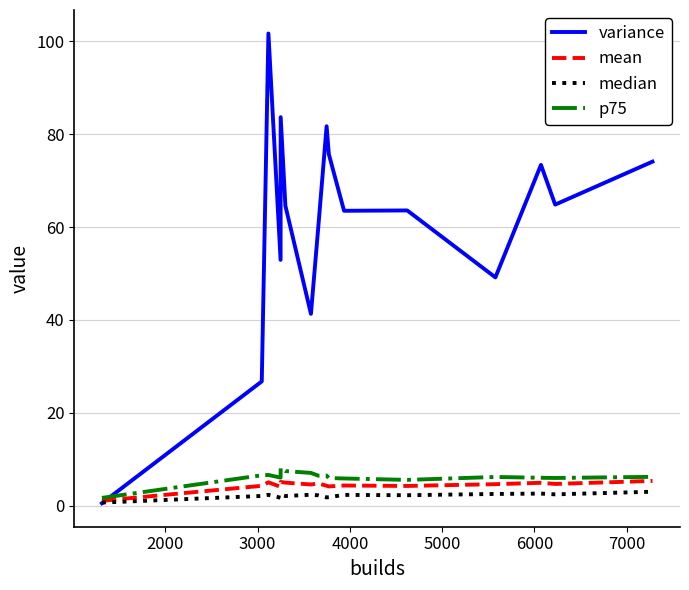

Which series has the widest spread of values?

variance